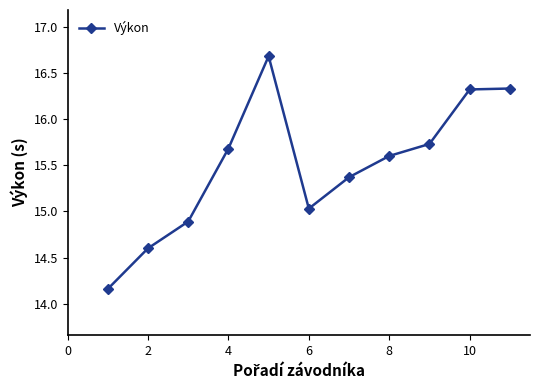

How many interior local valleys (lower than both neighbors) does the data have?

1